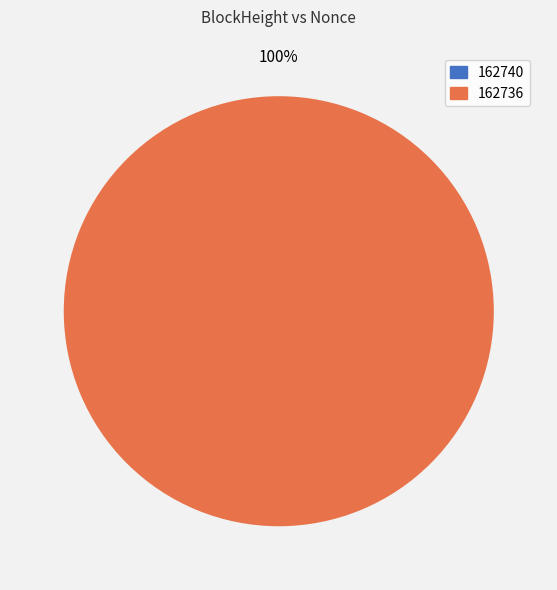

Do 162736 and 162740 together represent more than half of the pie?

Yes